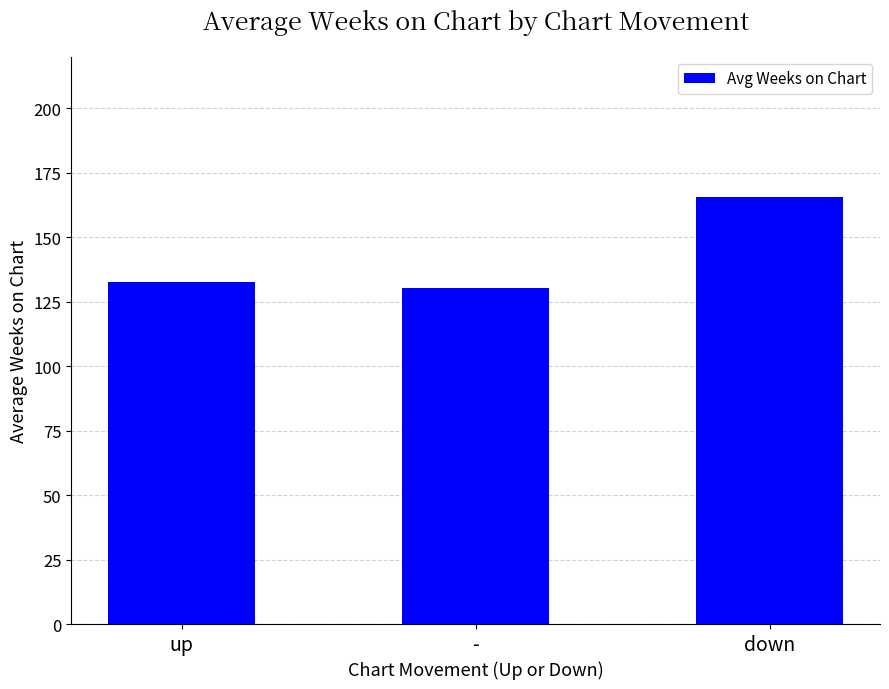

Reading right to left, extract all data points from this chart.

165.8	130.2	132.5